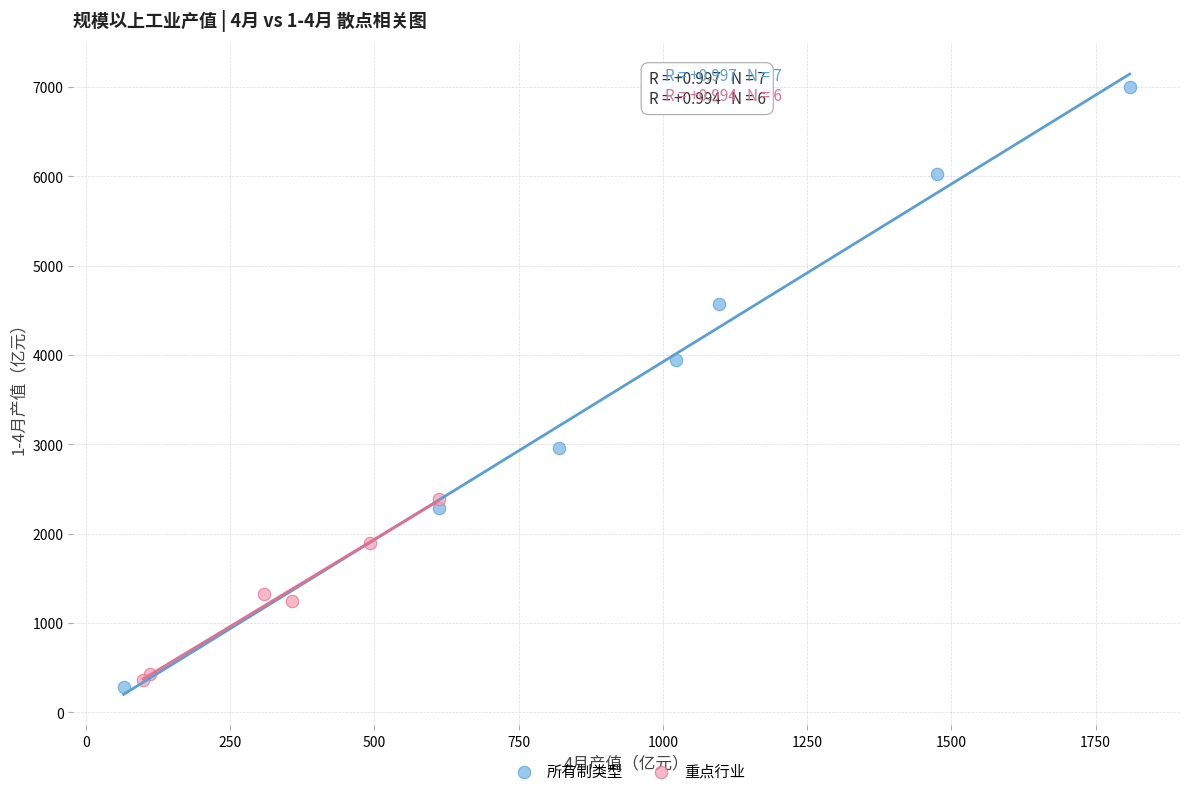

What are all the series names shown in the legend?

所有制类型, 重点行业